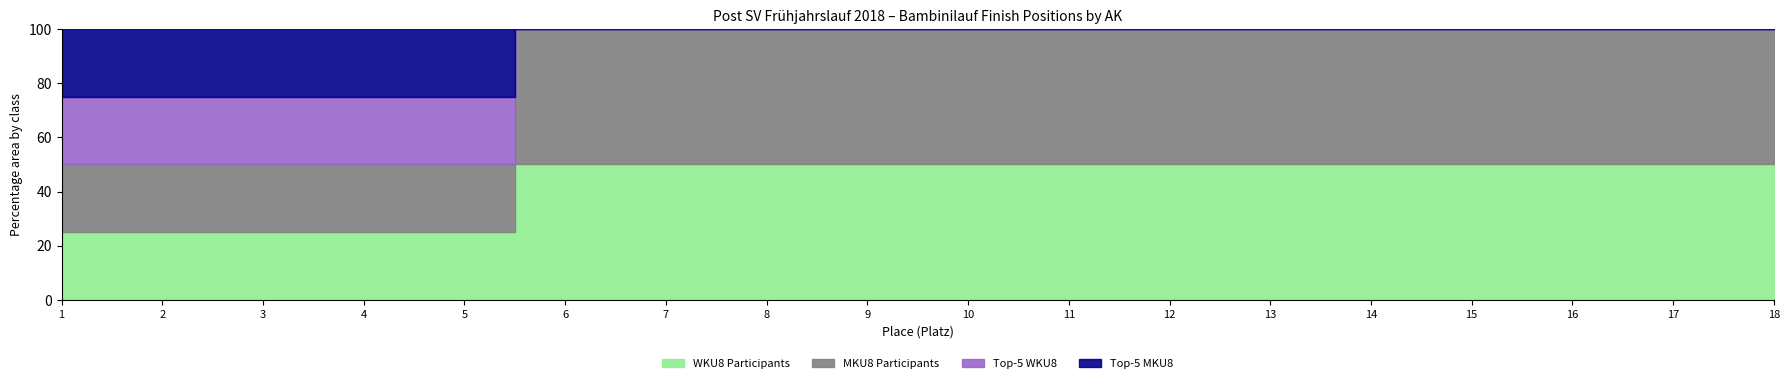

Which series has the largest total across all categories?

WKU8